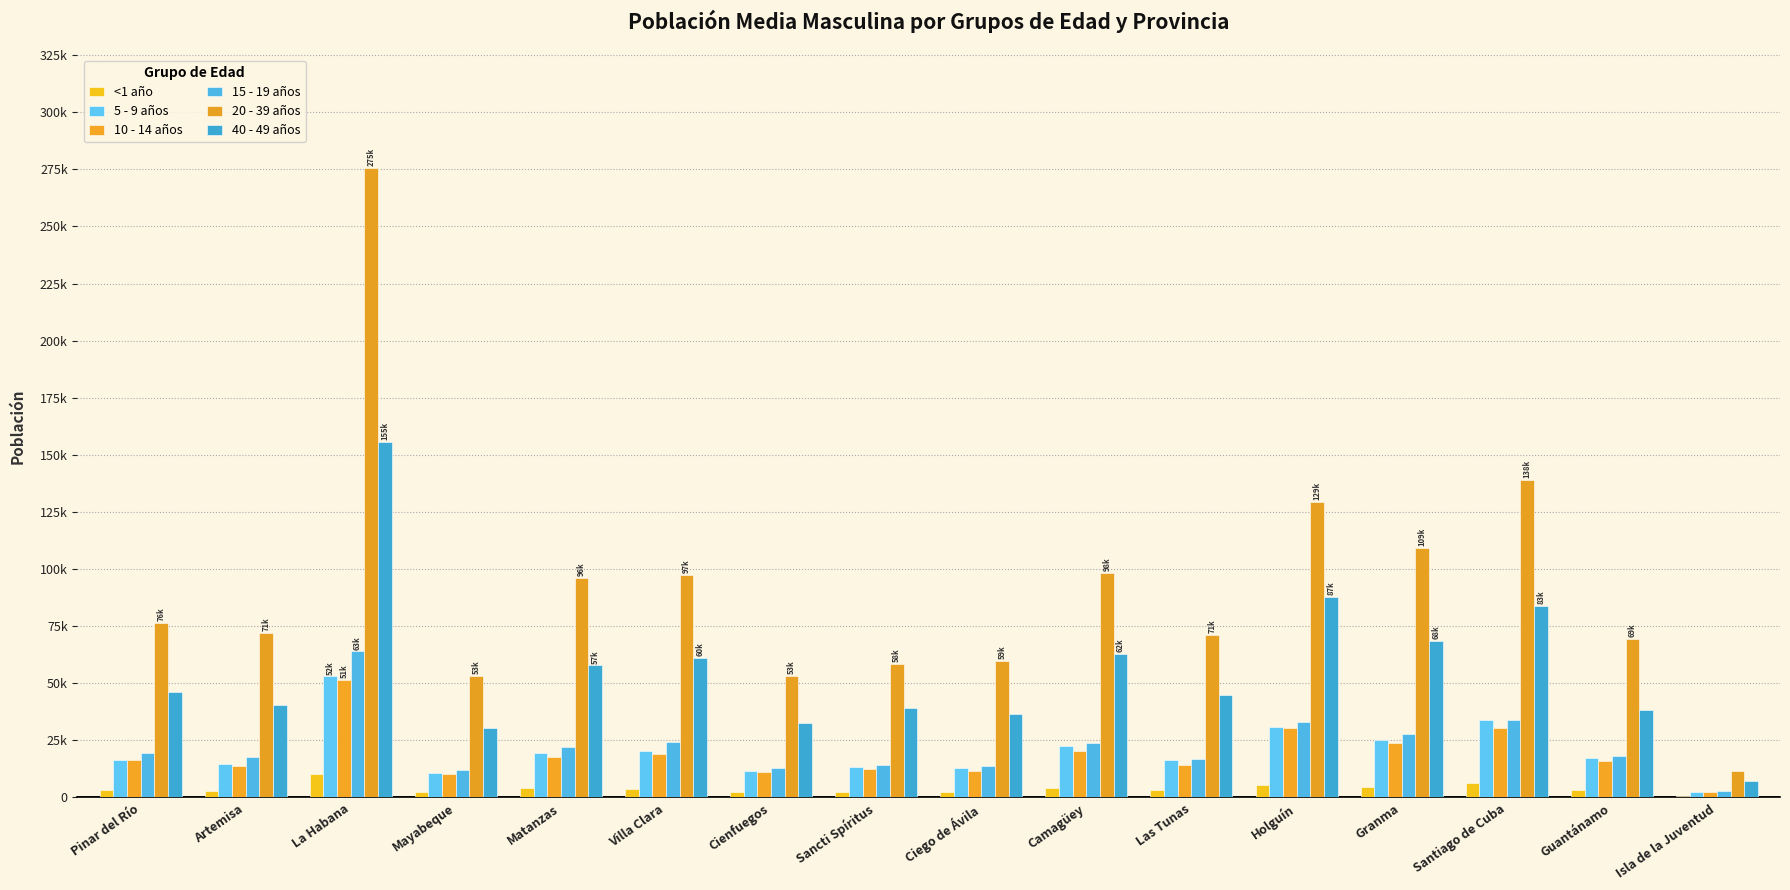

Is the value of 10 - 14 años at Cienfuegos greater than the value of 15 - 19 años at Granma?

No